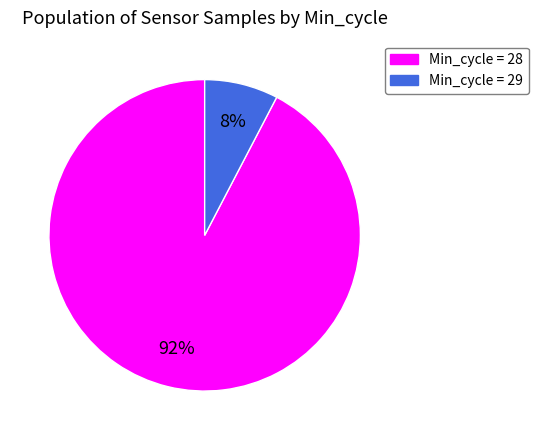

Is the sum of Min_cycle = 29 and Min_cycle = 28 greater than half?

Yes